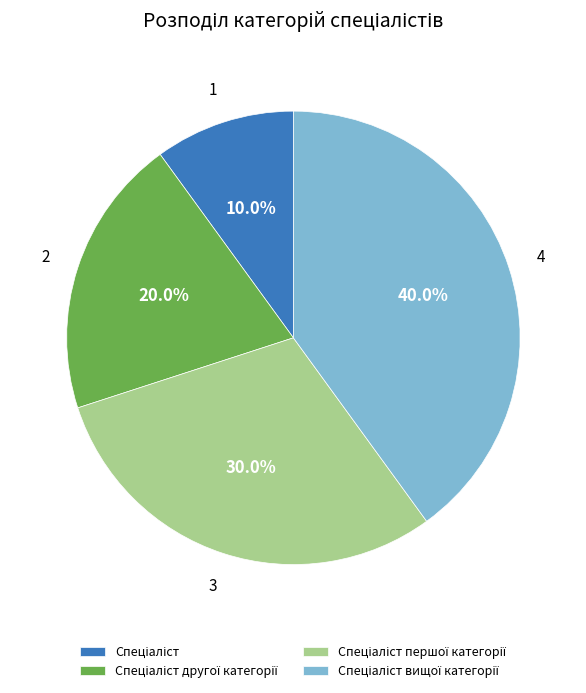

Is there a majority slice in this chart?

No